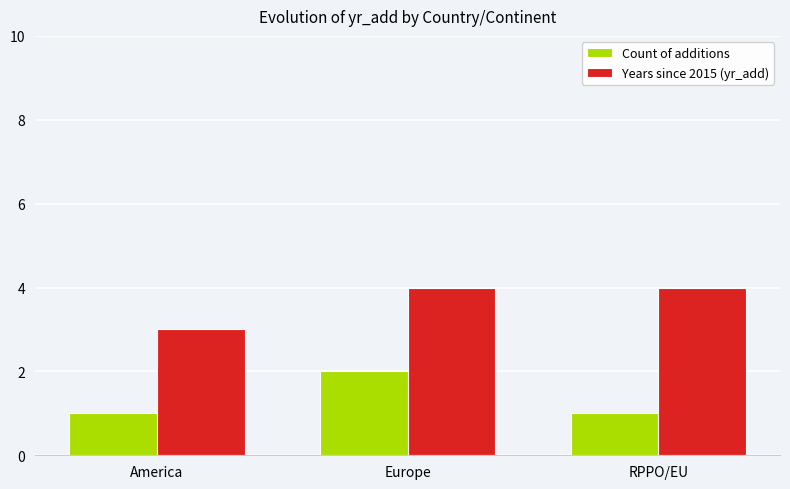

Is the value of Count of additions at RPPO/EU greater than the value of Years since 2015 (yr_add) at Europe?

No